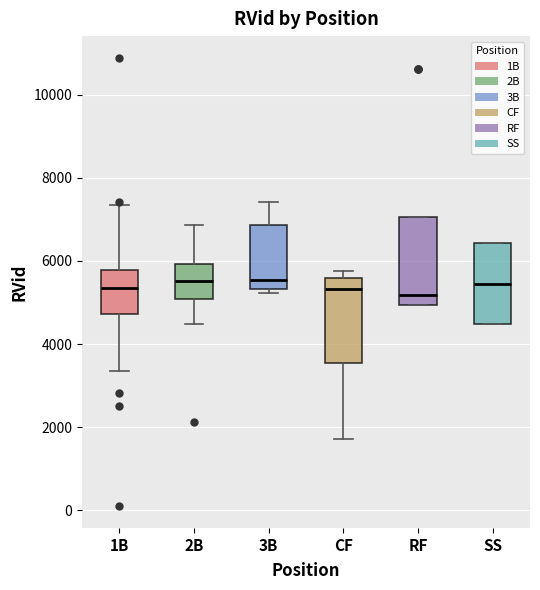

Reading left to right, read every box against the y-axis: the position of its median line, the range the box covers, and the ends of its whiskers. The values are not printed on the chart, so give them approximately, as read against the axis.

1B: median 5400, box 4800 to 5800, whiskers 3400 to 7400
2B: median 5600, box 5000 to 6000, whiskers 4400 to 6800
3B: median 5600, box 5400 to 6800, whiskers 5200 to 7400
CF: median 5400, box 3600 to 5600, whiskers 1800 to 5800
RF: median 5200, box 5000 to 7000, whiskers 5000 to 7000
SS: median 5400, box 4400 to 6400, whiskers 4400 to 6400